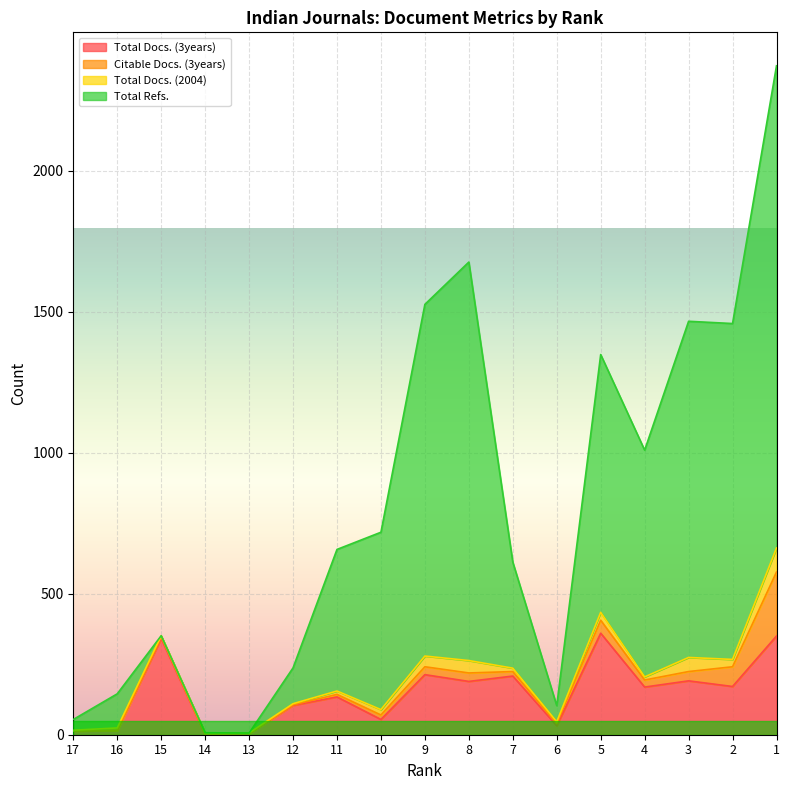

Is it true that Total Docs. (3years) equals 169 at 4?

True